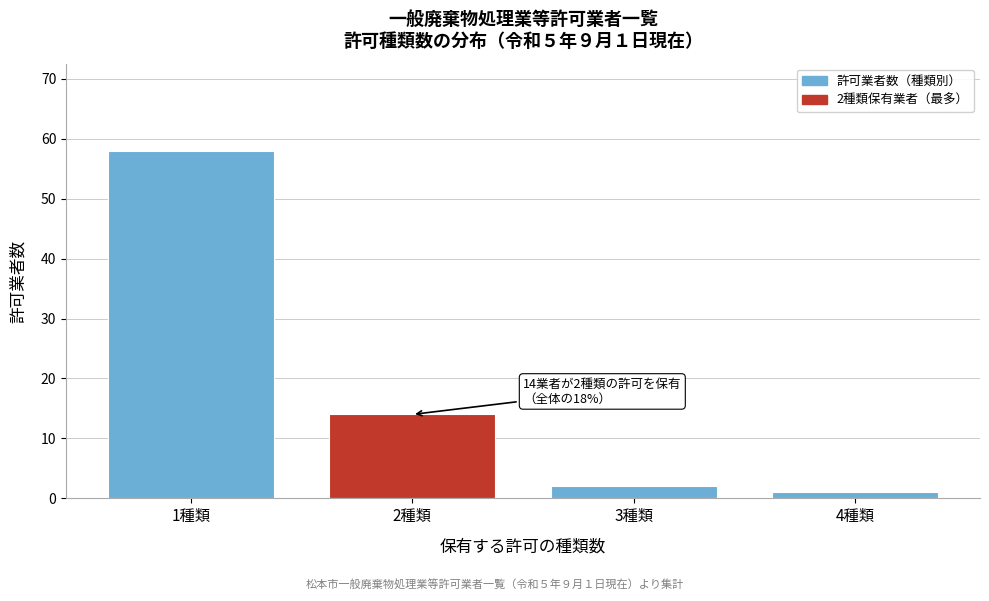

Reading left to right, what are all the values shown in this chart?

58	14	2	1